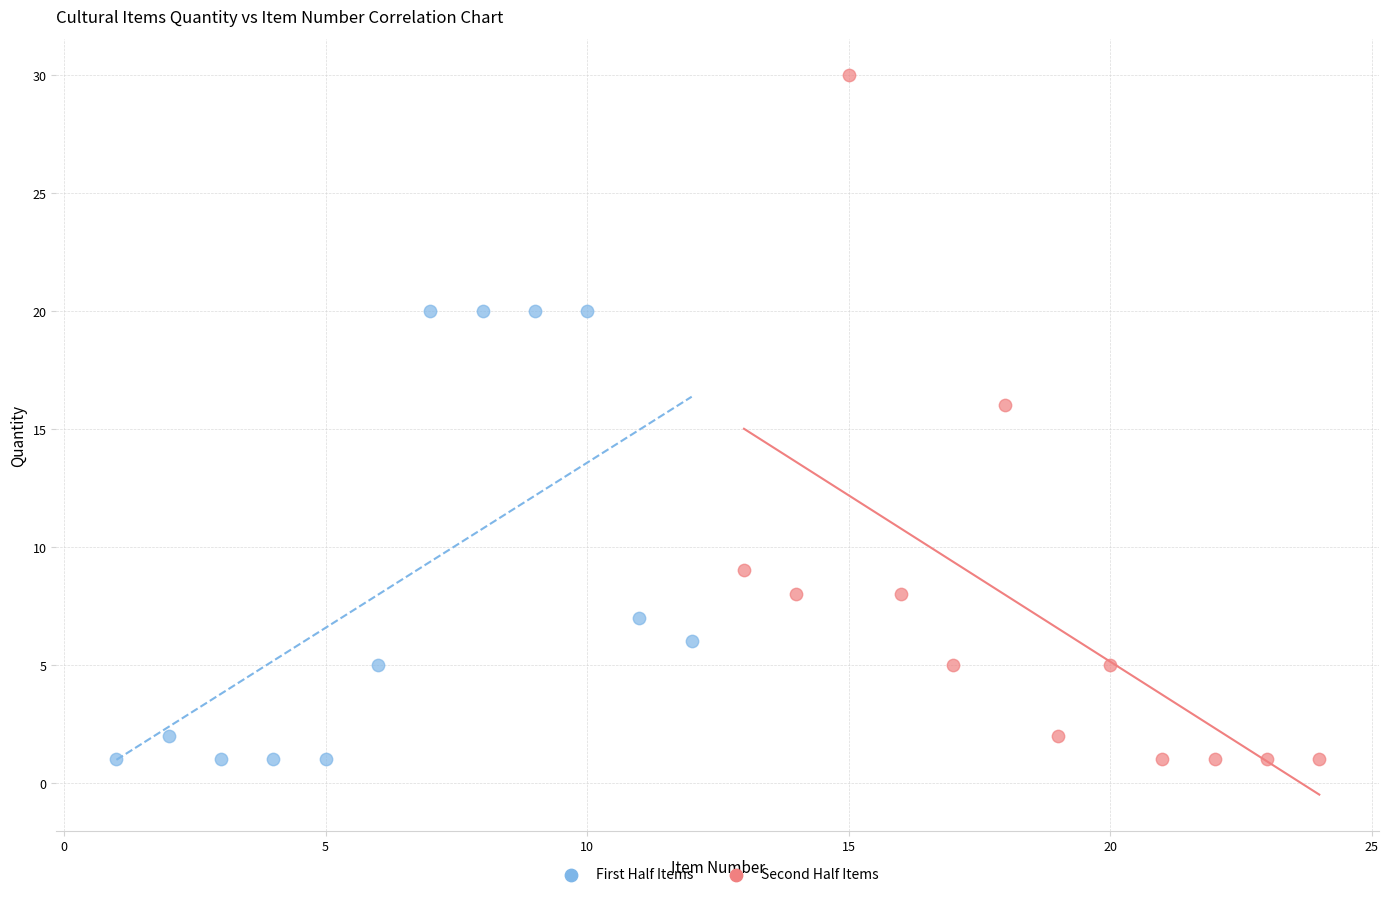

Which series reaches the maximum Y coordinate?

Second Half Items